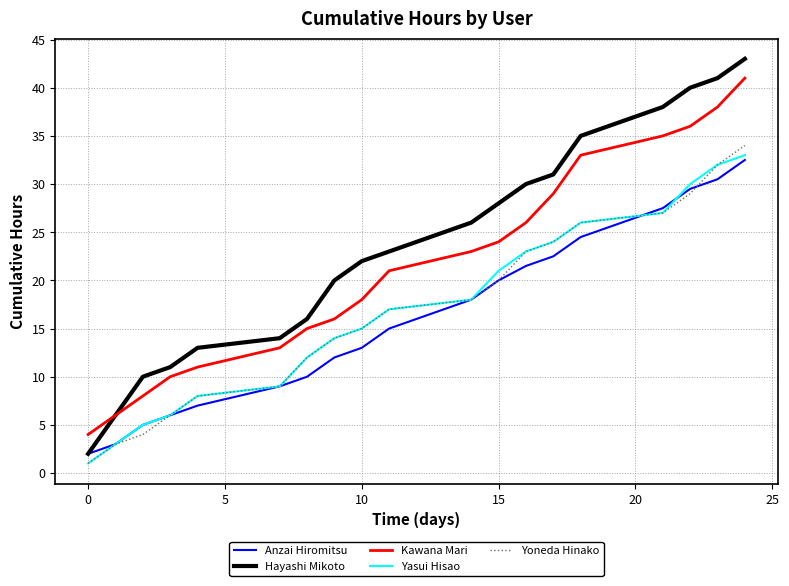

True or false: Yasui Hisao and Hayashi Mikoto cross at least once.

False